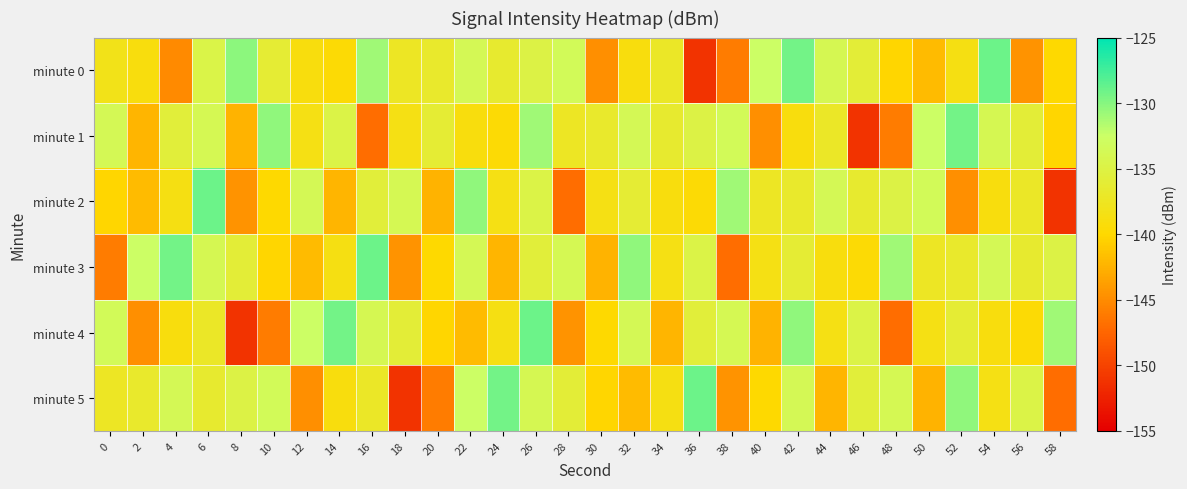

What is the maximum value shown in the chart?

-129.1